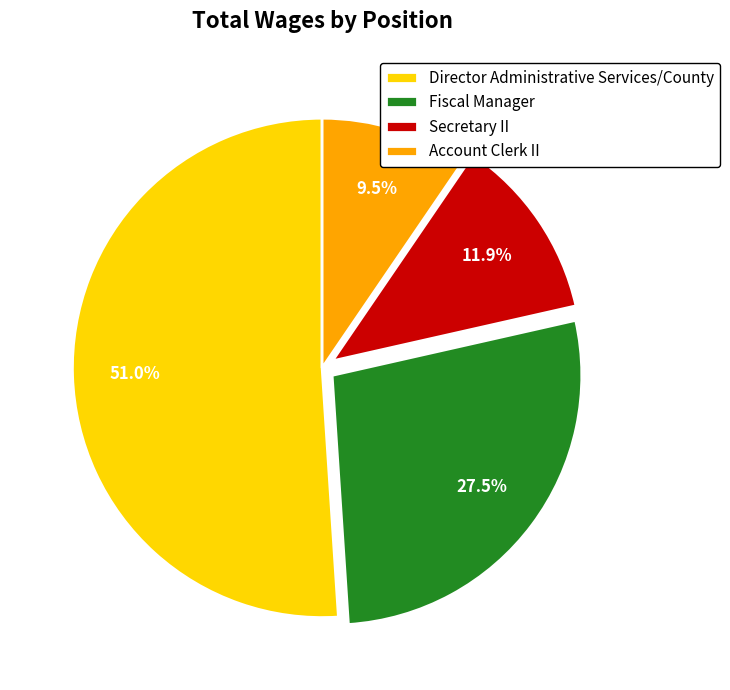

Is it true that Secretary II is 3% of the pie?

False